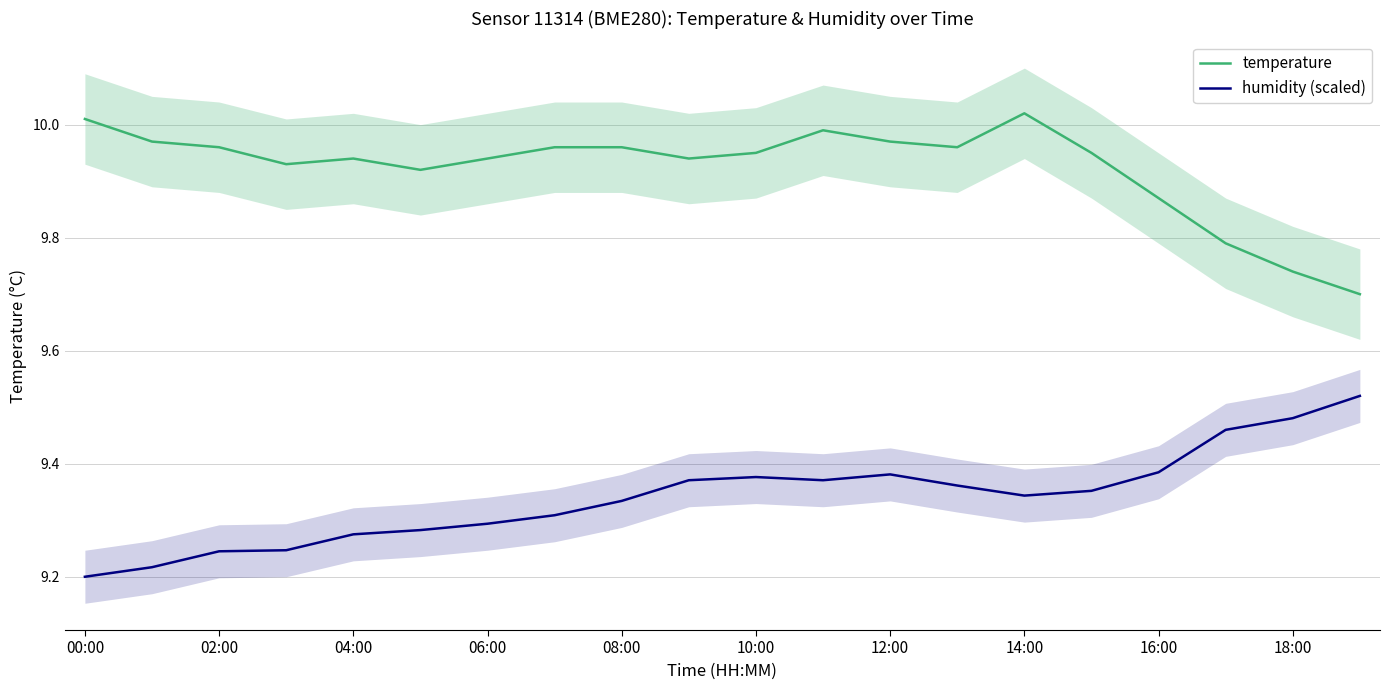

What is the smallest value displayed?

9.2